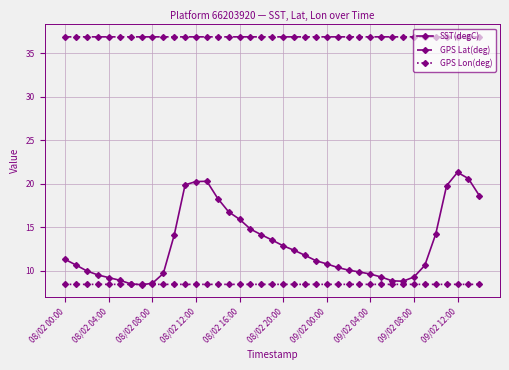

At how many categories does at least one series exceed 14?

39